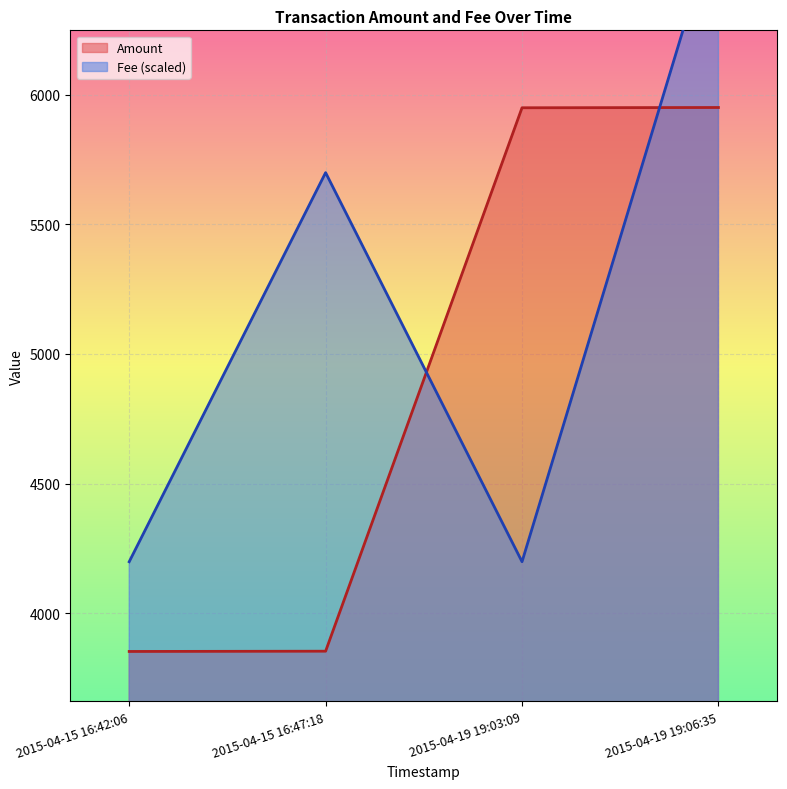

What position from the left is 2015-04-15 16:47:18?

2